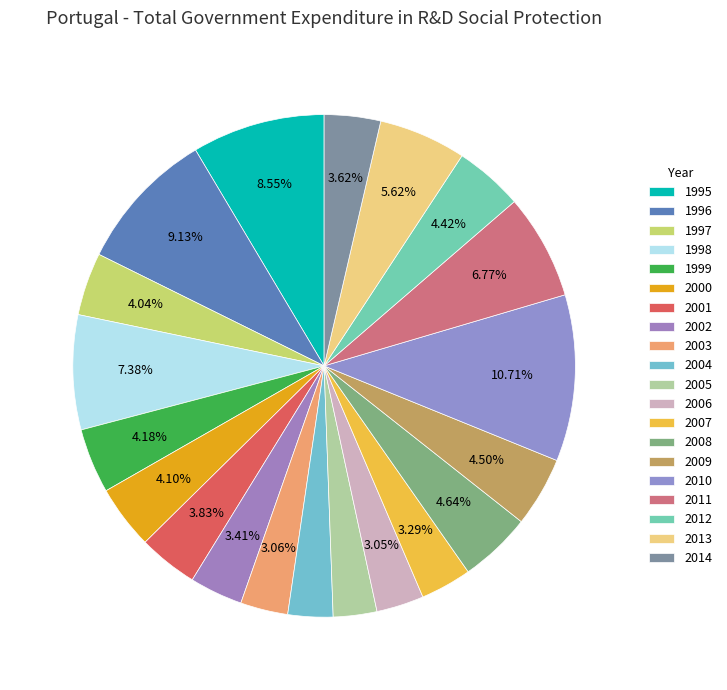

Rank the categories by value from highest to lowest.

2010, 1996, 1995, 1998, 2011, 2013, 2008, 2009, 2012, 1999, 2000, 1997, 2001, 2014, 2002, 2007, 2003, 2006, 2004, 2005